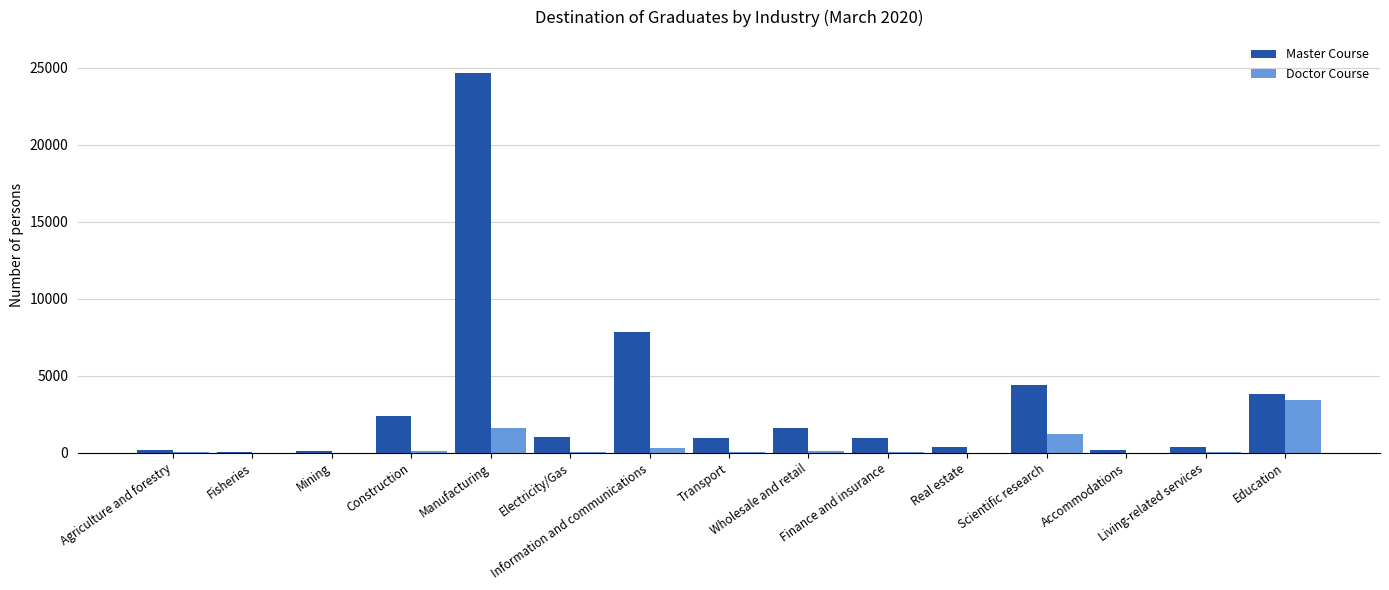

What is the sum of all Doctor Course values?

6927